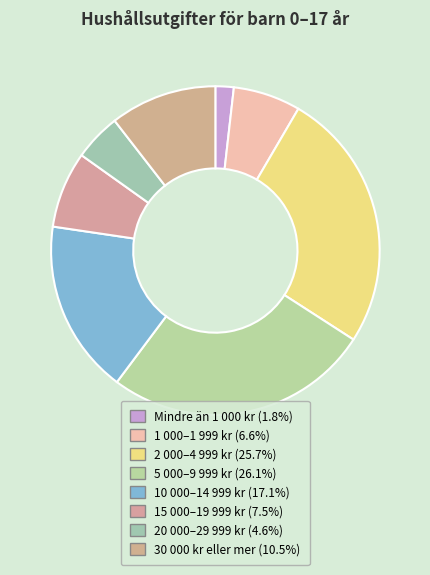

Does any single category account for the majority?

No